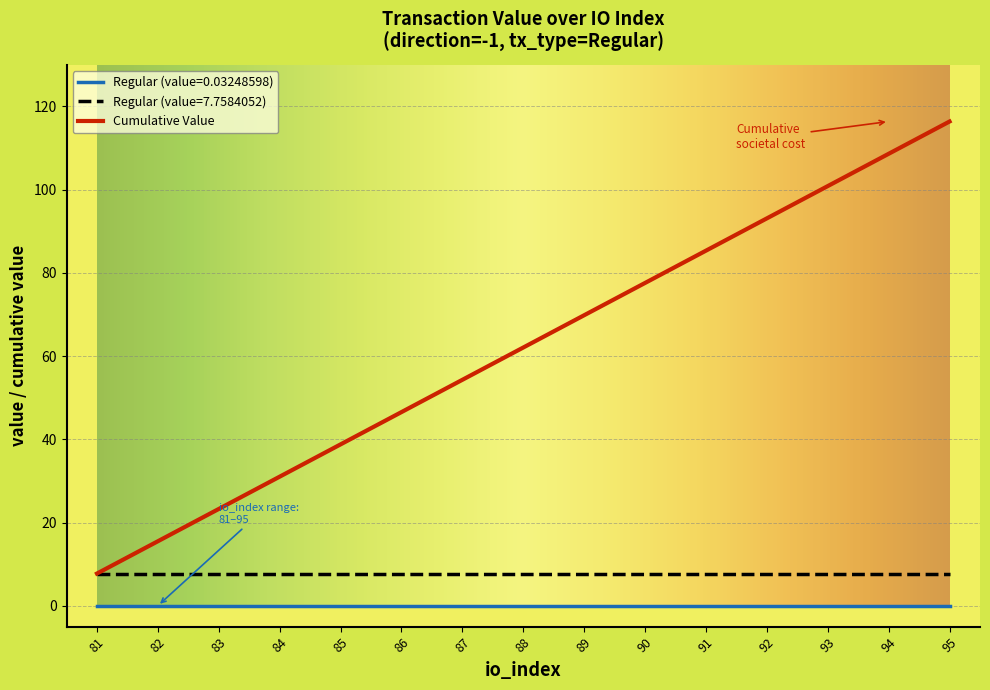

How many distinct data groups are displayed?

3